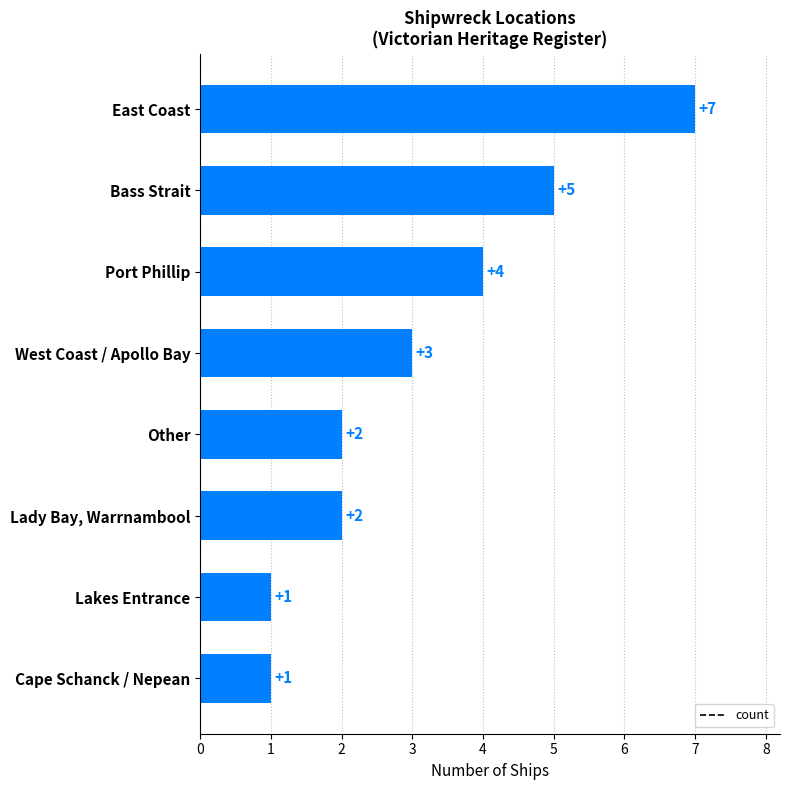

What is the difference between the maximum and second lowest values?

6